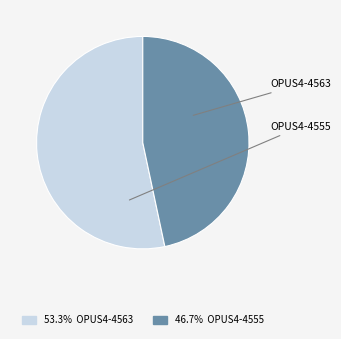

Is there a majority slice in this chart?

Yes